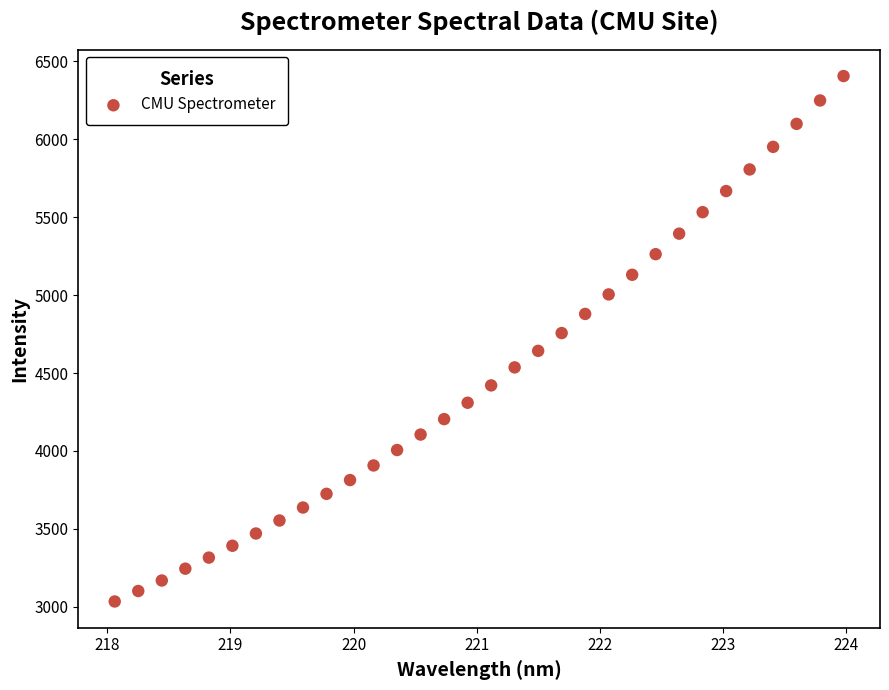

What is the range of Y values (max minus min)?

3371.5